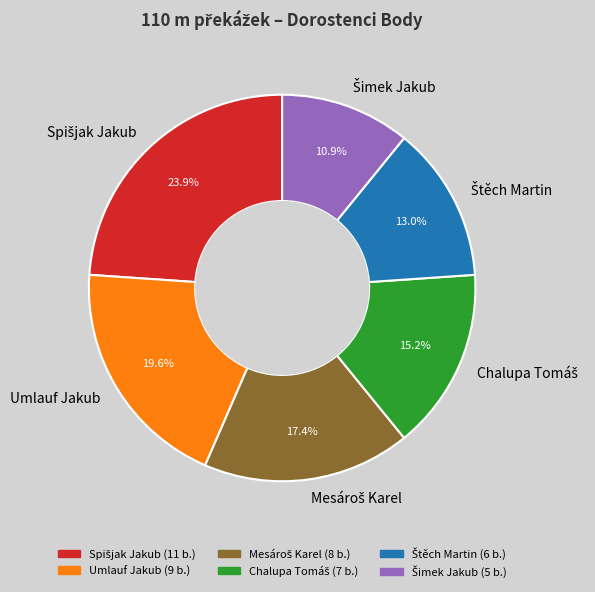

Is there any slice that represents more than half of the pie?

No